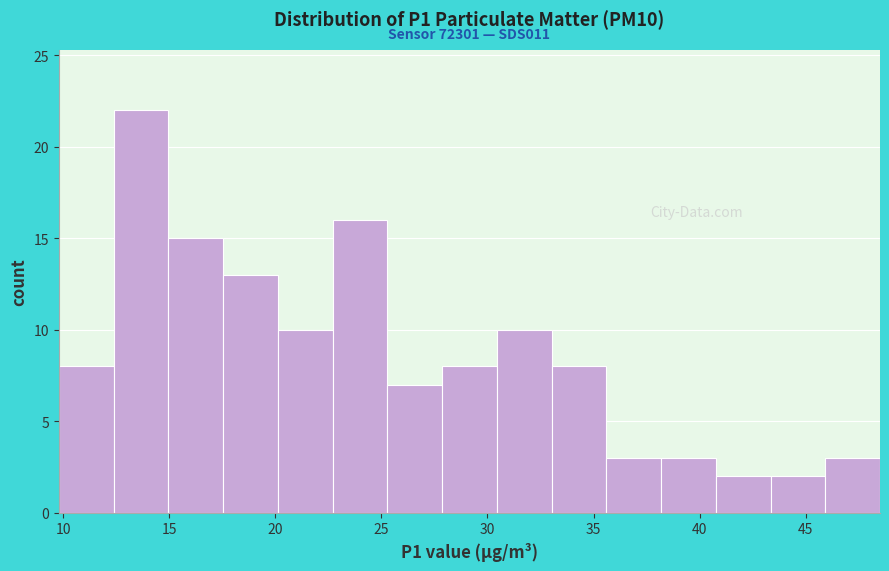

Which range on the x-axis has the tallest bar?

12.5 to 15.0